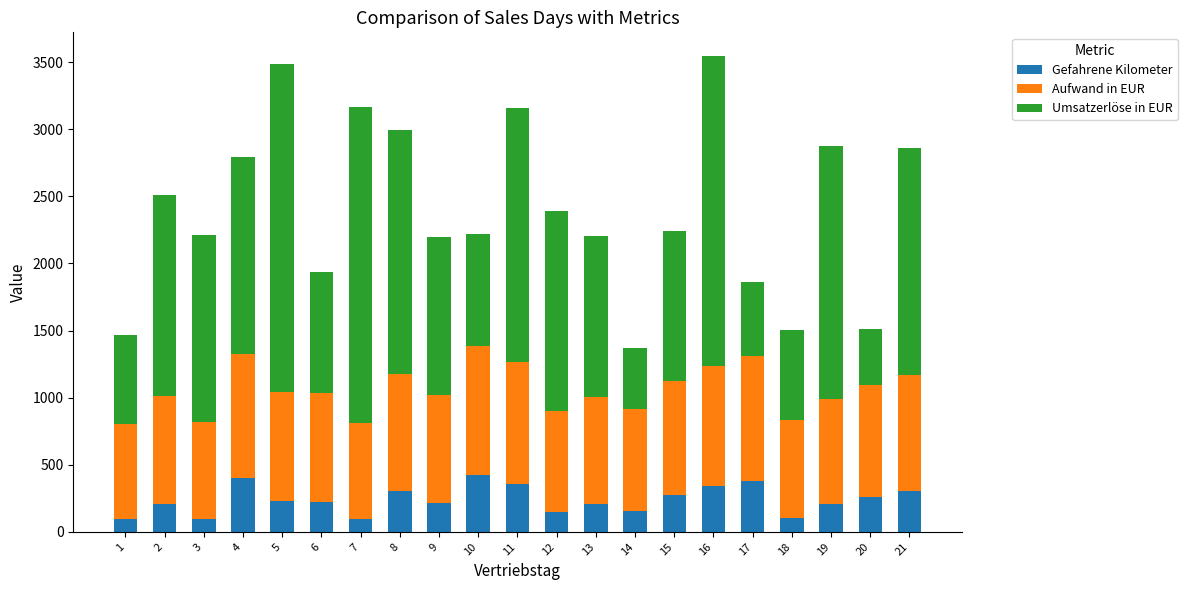

Count the number of data series in this chart.

3